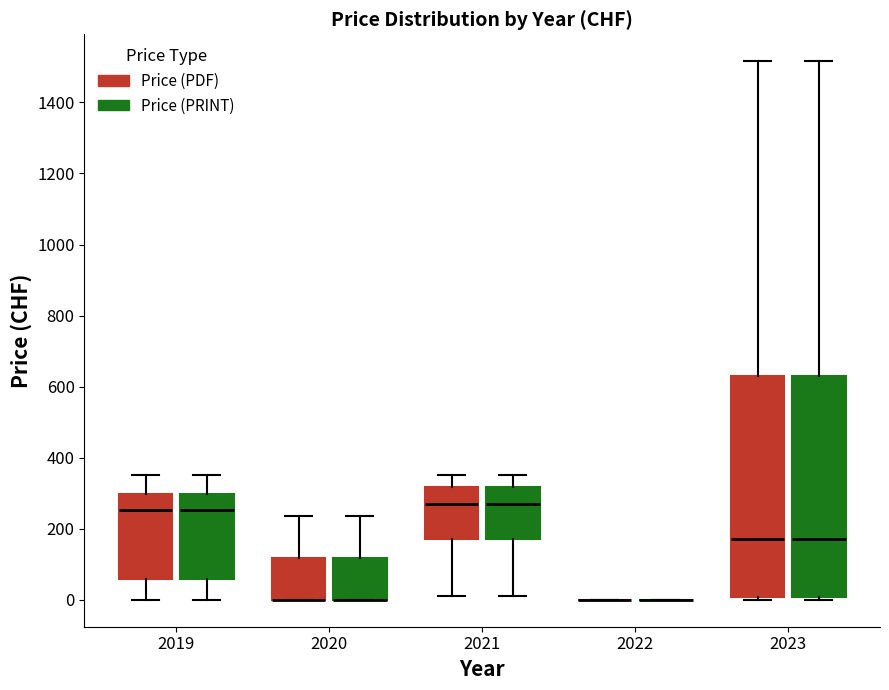

Where does the upper whisker of the box for 2023 (Price (PDF)) end on the y-axis? The values are not printed on the chart, so give them approximately, as read against the axis.

1520